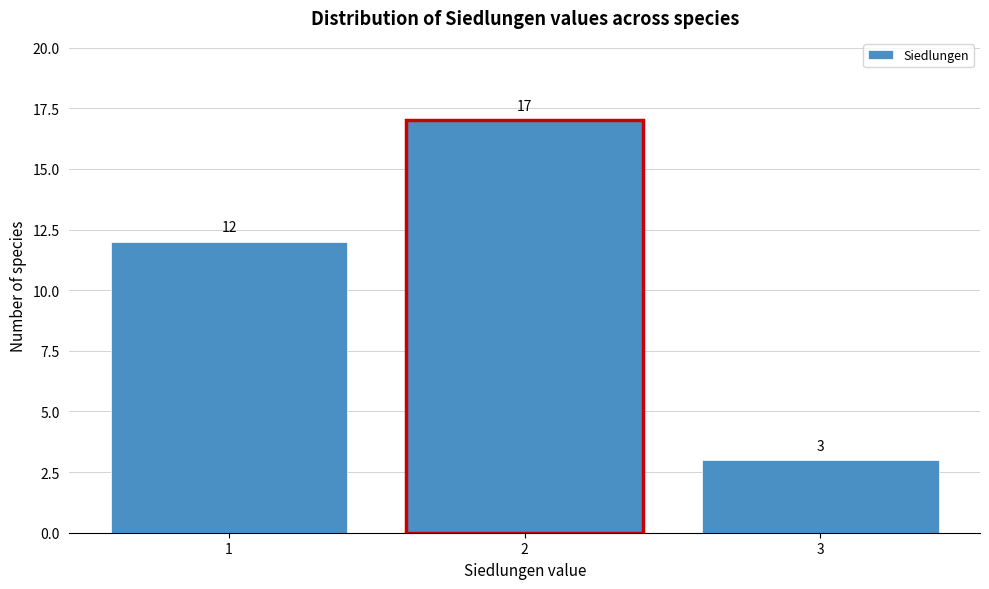

Which range on the x-axis has the tallest bar?

1.5 to 2.5